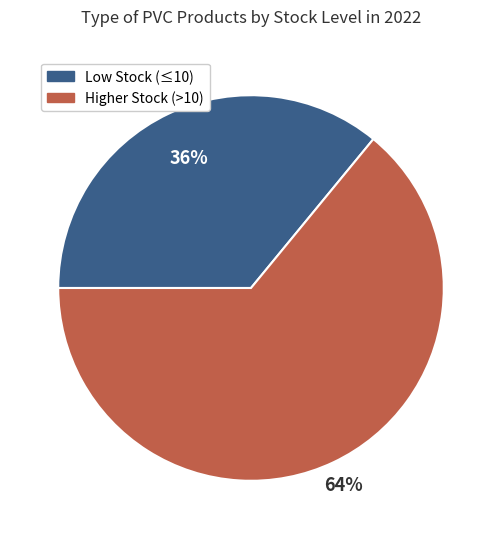

Is there a majority slice in this chart?

Yes